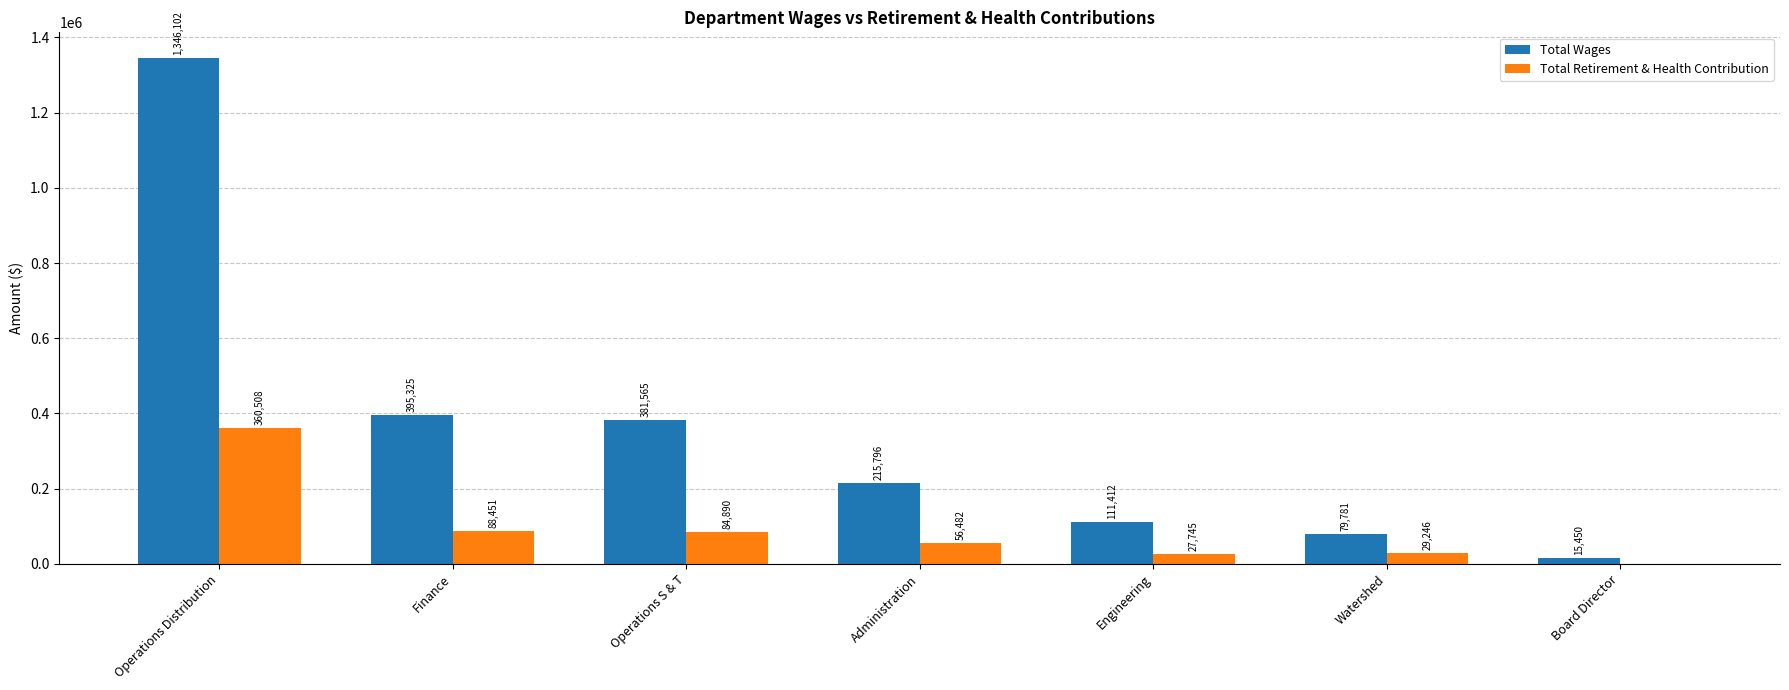

What is the maximum value for Total Retirement & Health Contribution?

360508